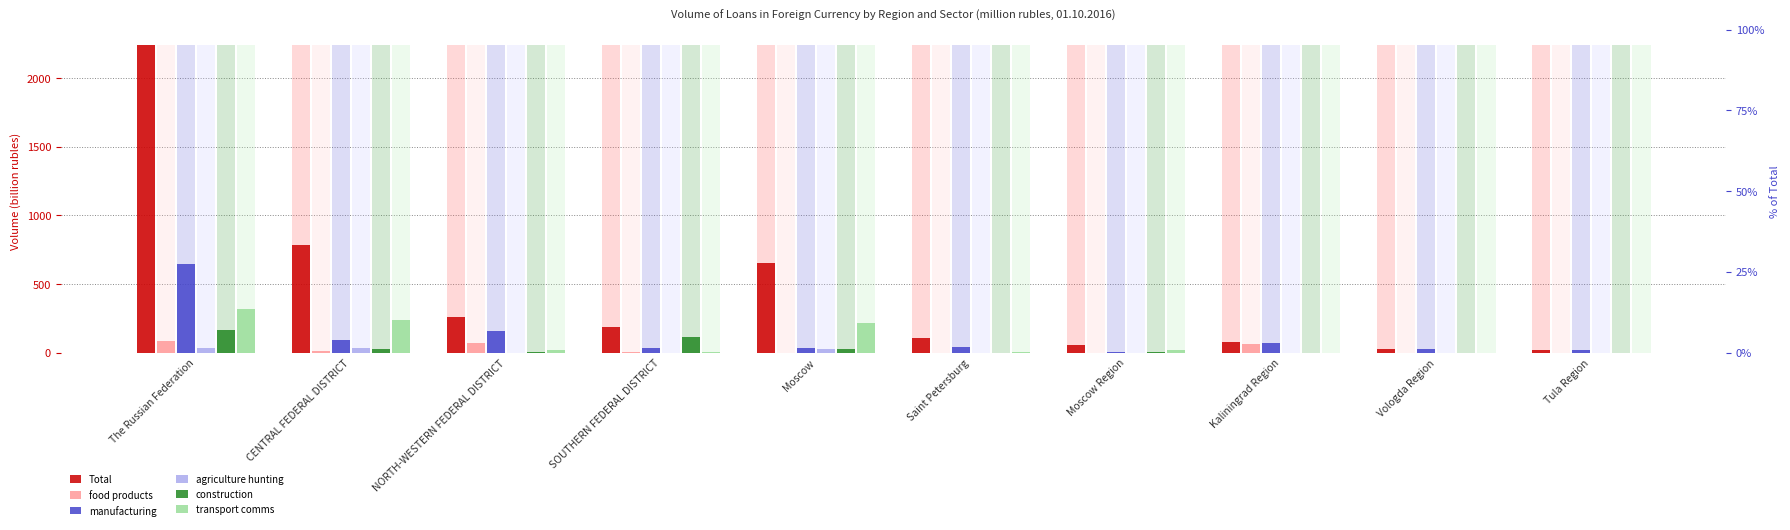

Reading right to left, what are all the values shown in this chart?

Total: Tula Region=22.5	Vologda Region=30.4	Kaliningrad Region=74.9	Moscow Region=52.7	Saint Petersburg=108.1	Moscow=652.5	SOUTHERN FEDERAL DISTRICT=190.9	NORTH-WESTERN FEDERAL DISTRICT=263.7	CENTRAL FEDERAL DISTRICT=787.1	The Russian Federation=2241.5
food products: Tula Region=1.1	Vologda Region=0.1	Kaliningrad Region=66.7	Moscow Region=1.2	Saint Petersburg=0.4	Moscow=0.6	SOUTHERN FEDERAL DISTRICT=8.5	NORTH-WESTERN FEDERAL DISTRICT=67.2	CENTRAL FEDERAL DISTRICT=9.6	The Russian Federation=87.4
manufacturing: Tula Region=21.3	Vologda Region=26.5	Kaliningrad Region=67.6	Moscow Region=6.0	Saint Petersburg=43.9	Moscow=35.6	SOUTHERN FEDERAL DISTRICT=34.8	NORTH-WESTERN FEDERAL DISTRICT=155.0	CENTRAL FEDERAL DISTRICT=92.3	The Russian Federation=642.6
agriculture hunting: Tula Region=0.0	Vologda Region=0.0	Kaliningrad Region=0.0	Moscow Region=0.0	Saint Petersburg=0.3	Moscow=30.4	SOUTHERN FEDERAL DISTRICT=0.0	NORTH-WESTERN FEDERAL DISTRICT=0.3	CENTRAL FEDERAL DISTRICT=31.3	The Russian Federation=31.7
construction: Tula Region=0.0	Vologda Region=0.0	Kaliningrad Region=0.0	Moscow Region=3.5	Saint Petersburg=0.3	Moscow=25.6	SOUTHERN FEDERAL DISTRICT=116.5	NORTH-WESTERN FEDERAL DISTRICT=3.5	CENTRAL FEDERAL DISTRICT=29.0	The Russian Federation=166.8
transport comms: Tula Region=0.0	Vologda Region=0.1	Kaliningrad Region=0.1	Moscow Region=20.8	Saint Petersburg=3.1	Moscow=215.0	SOUTHERN FEDERAL DISTRICT=7.8	NORTH-WESTERN FEDERAL DISTRICT=17.7	CENTRAL FEDERAL DISTRICT=237.9	The Russian Federation=320.0